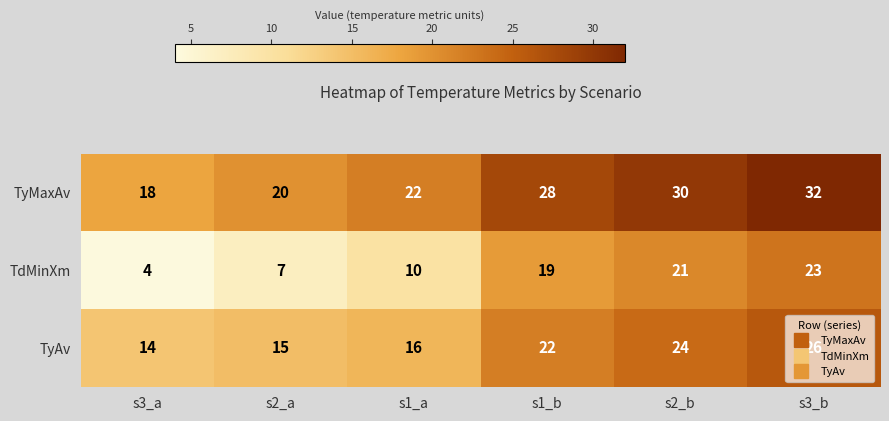

At which label is TdMinXm closest to 13?

s1_a